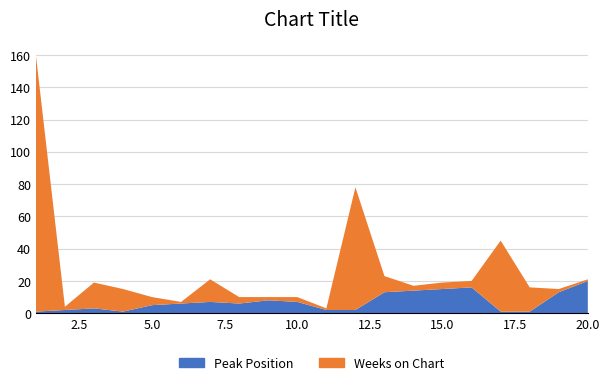

In Weeks on Chart, how many points are lower than both neighbors (excluding endpoints)?

5